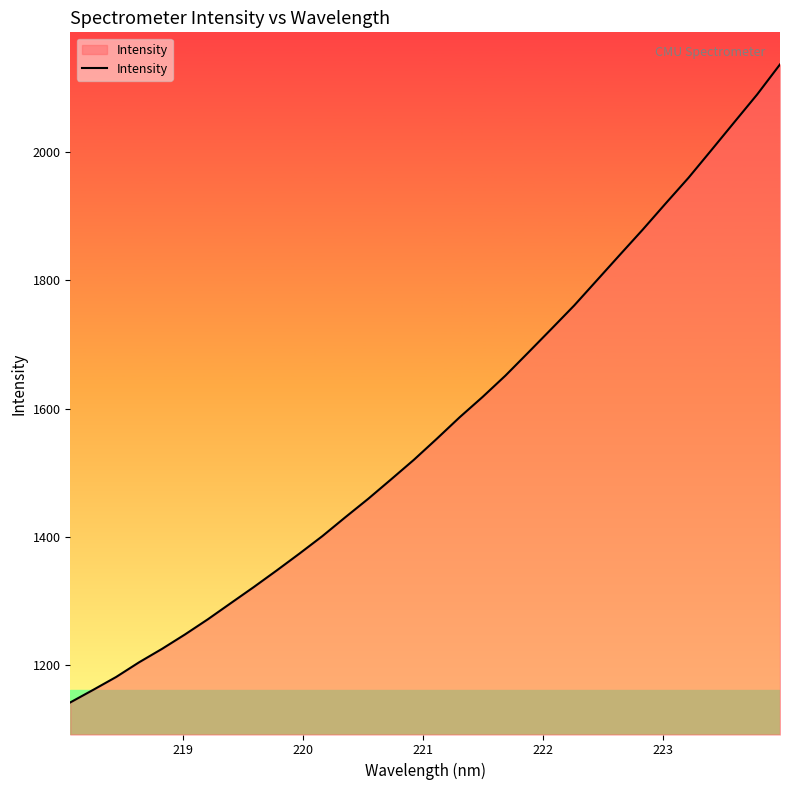

True or false: the data has more than 0 interior local peaks.

False